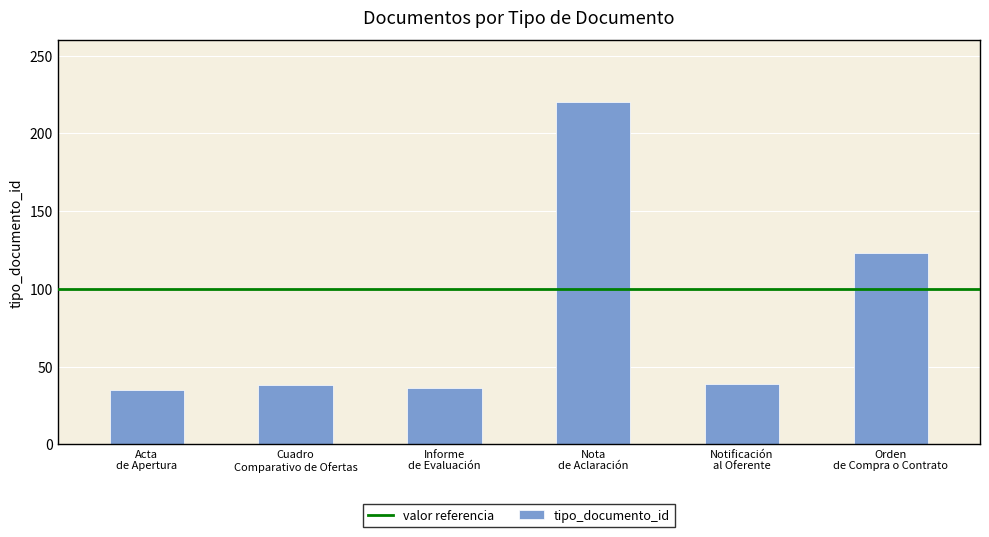

At which label is the value closest to 127?

Orden
de Compra o Contrato